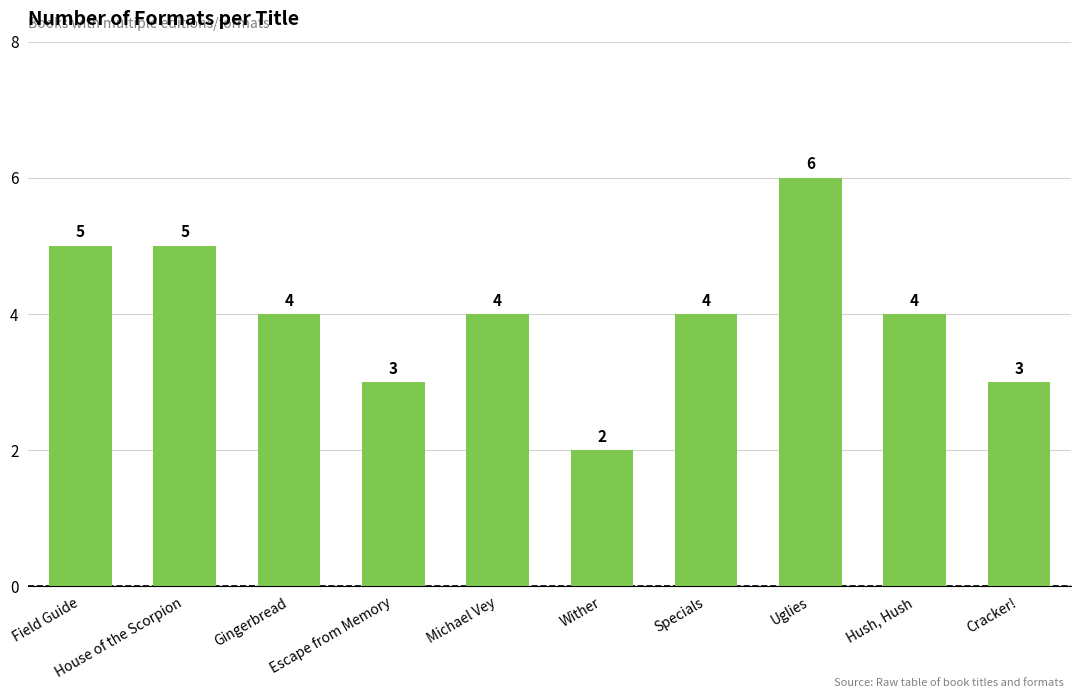

What is the difference between the values at Michael Vey and House of the Scorpion?

1